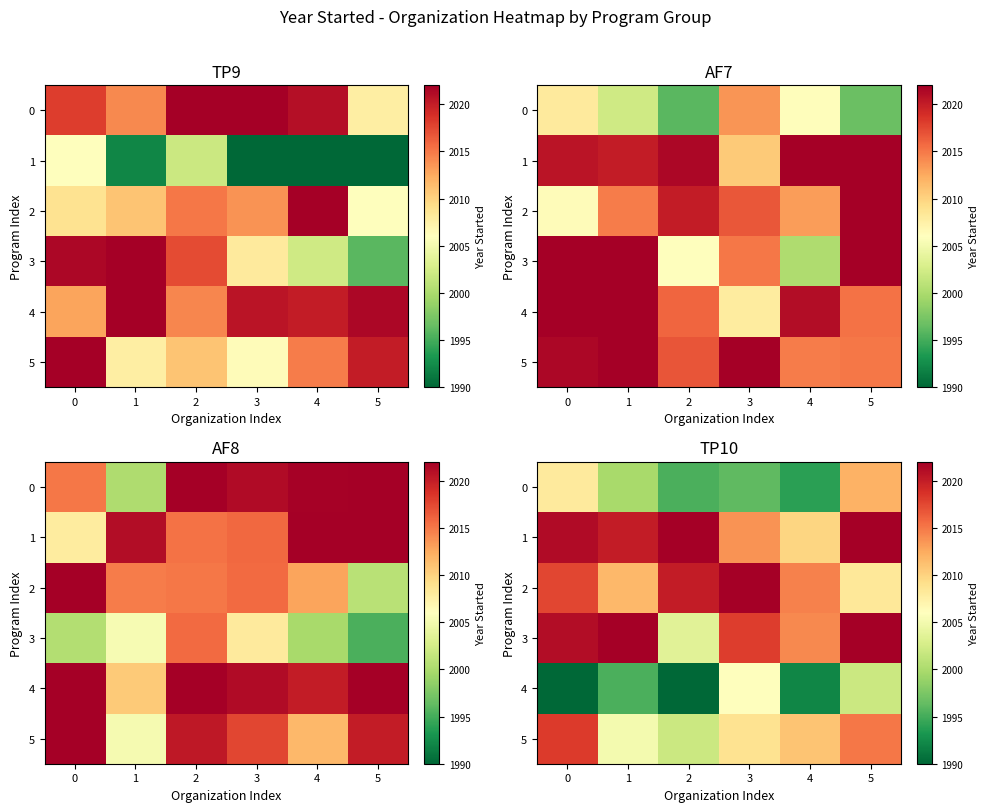

At 0, list the series in order from largest to smallest.

1, 3, 5, 2, 0, 4